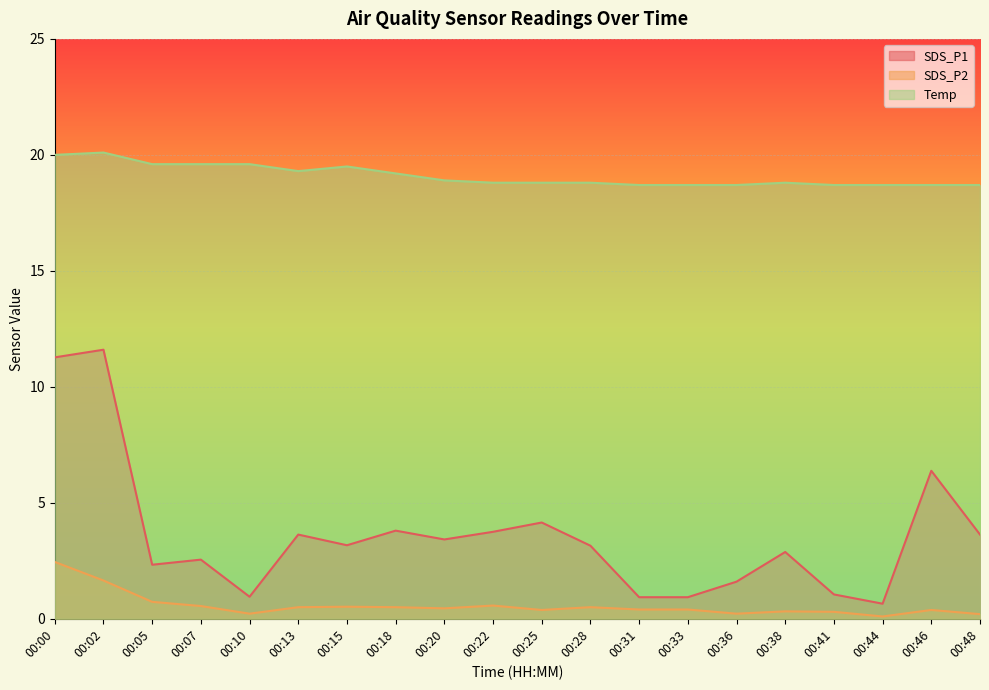

What is the highest value of the SDS_P2 series?

2.5